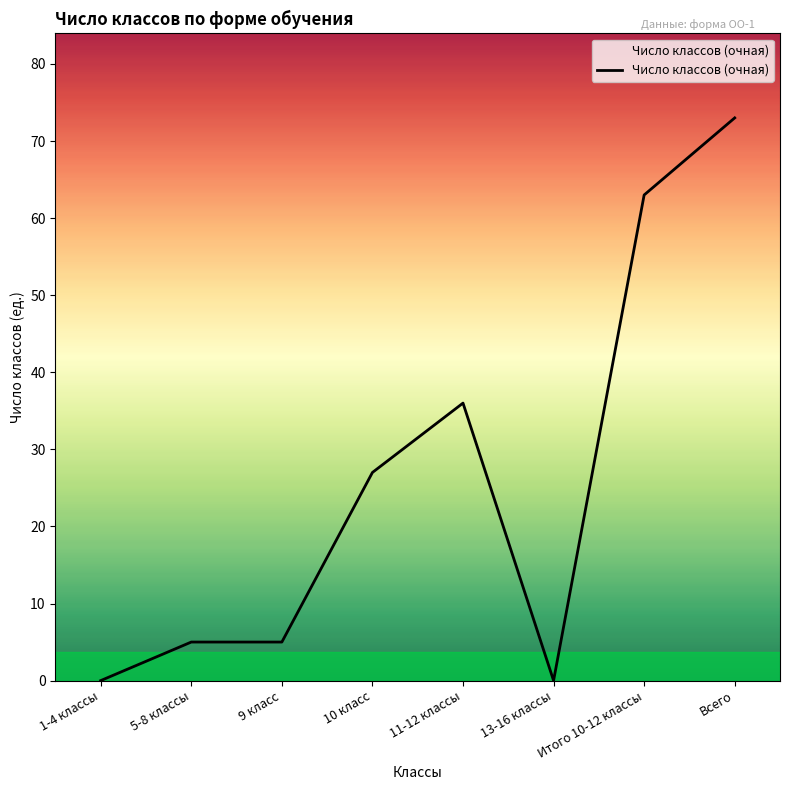

What is the difference between the second highest and minimum values?

63